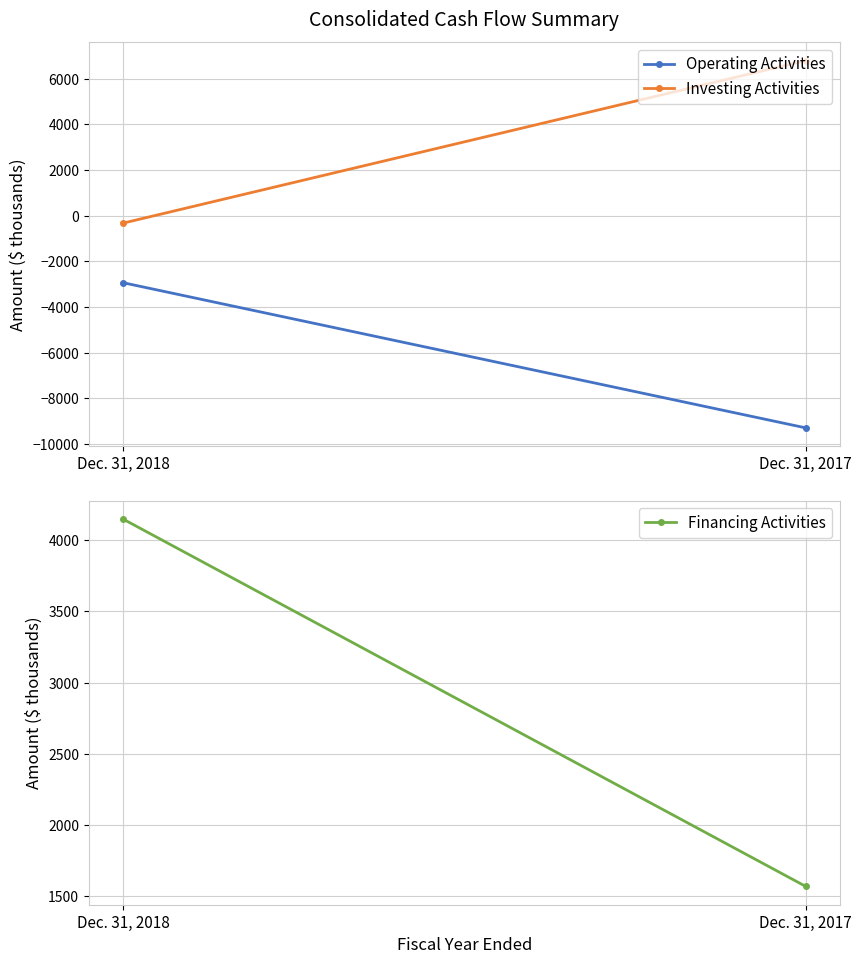

Reading right to left, list all the values displayed in this chart.

Operating Activities: -9298	-2937
Investing Activities: 6797	-326
Financing Activities: 1569	4148